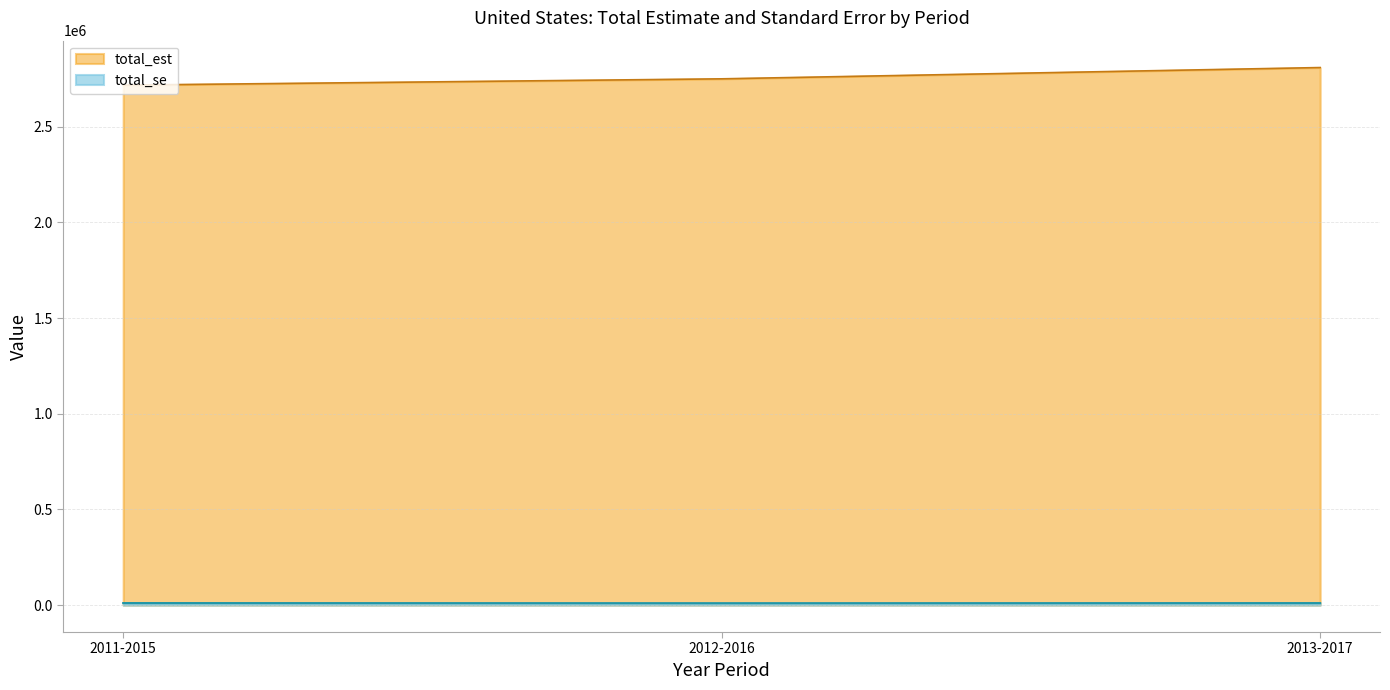

What position from the right is 2013-2017?

1